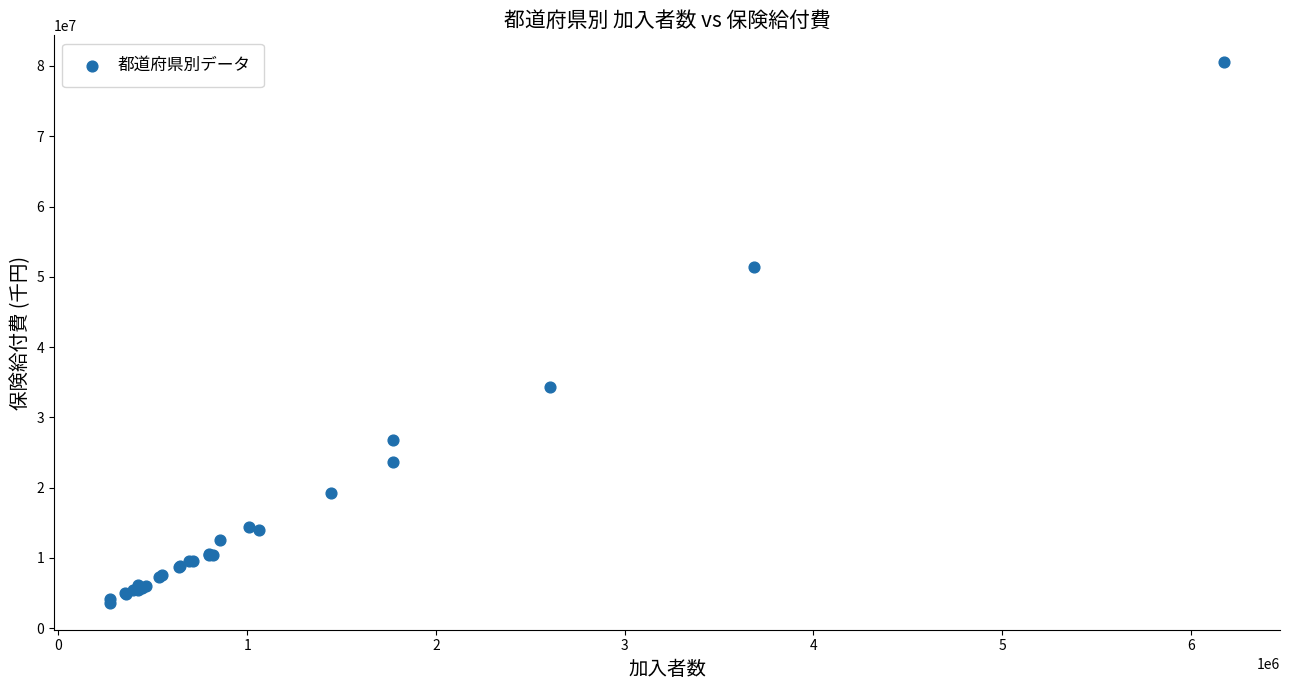

What Y value in the scatter plot is closest to 42064099?

34317080.6